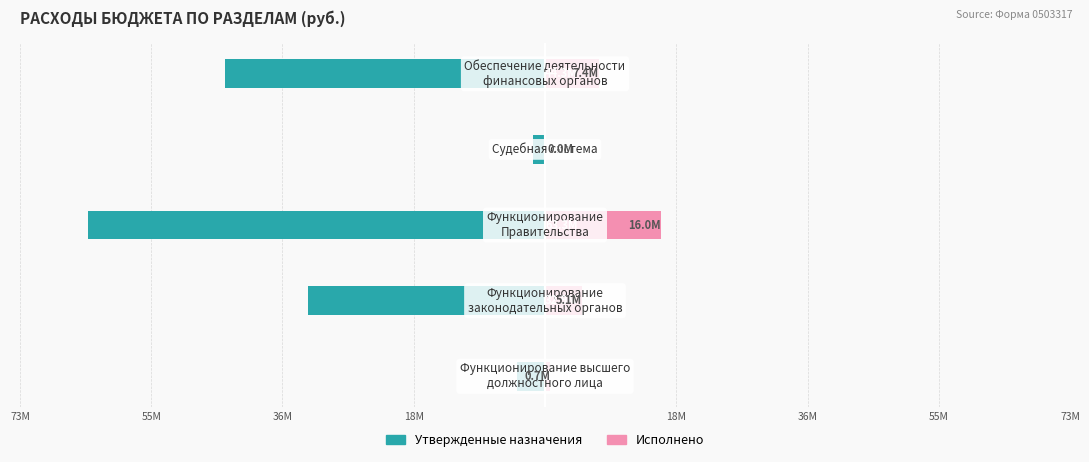

Reading left to right, extract all data points from this chart.

Утвержденные назначения: -3.9	-32.9	-63.3	-1.6	-44.3
Исполнено: 0.7	5.1	16.0	0.0	7.4